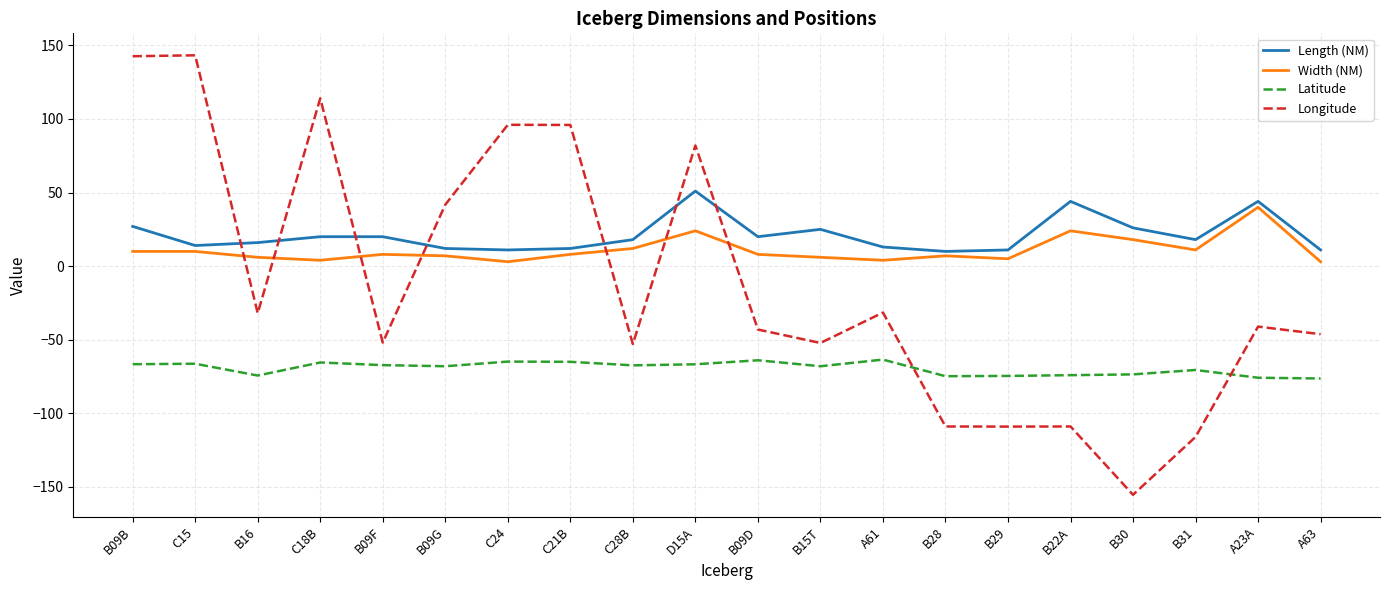

What position from the left is D15A?

10